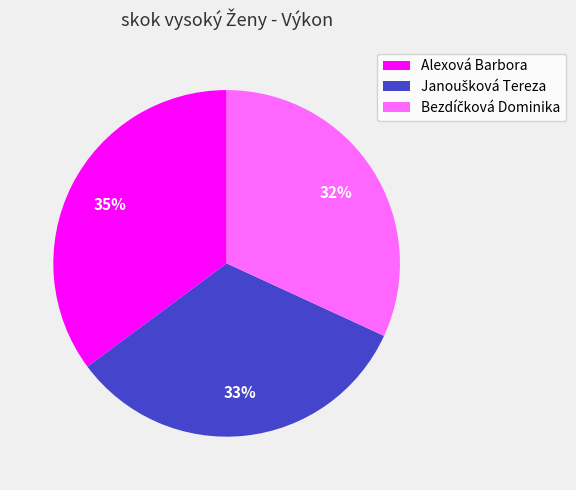

Is Alexová Barbora the majority of the pie?

No